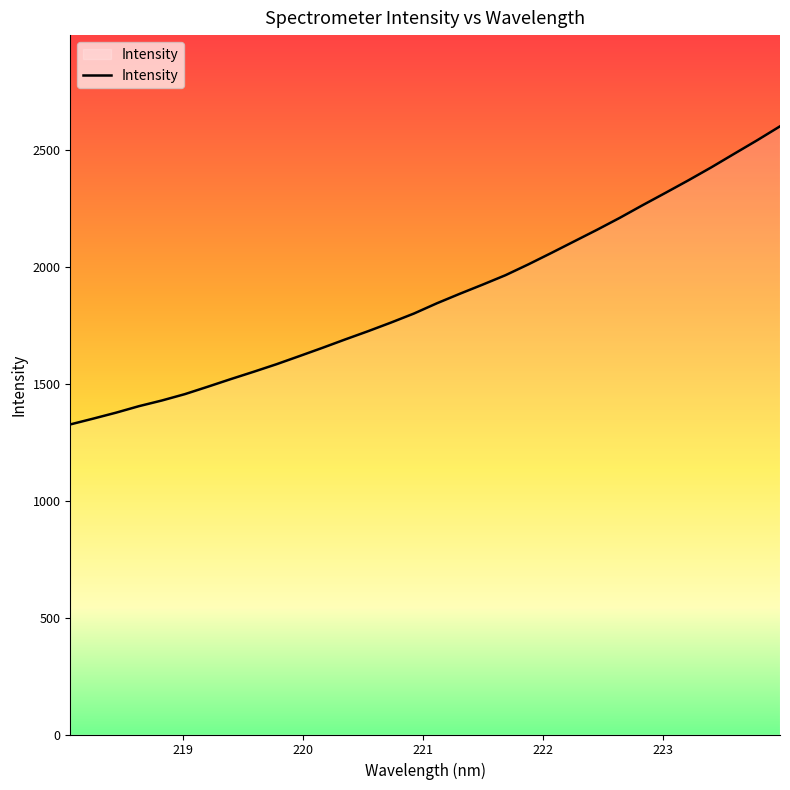

What is the smallest value displayed?

1326.6